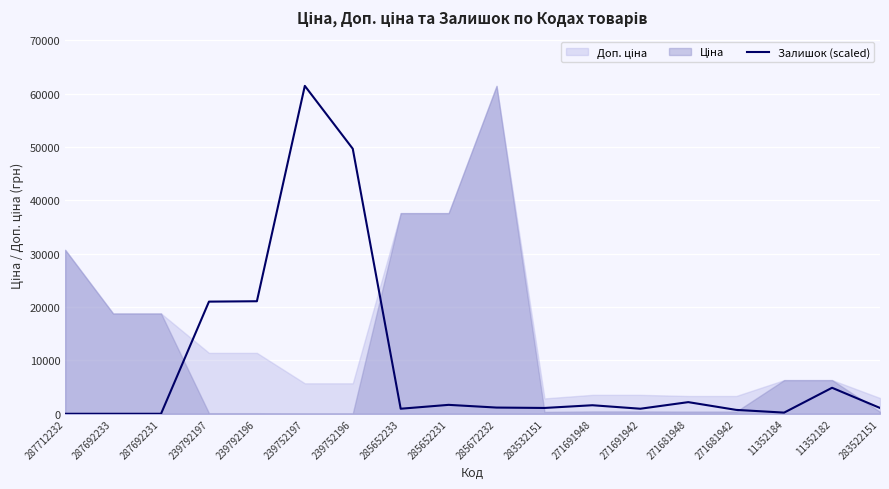

At which category does the chart reach its peak across all series?

239752197